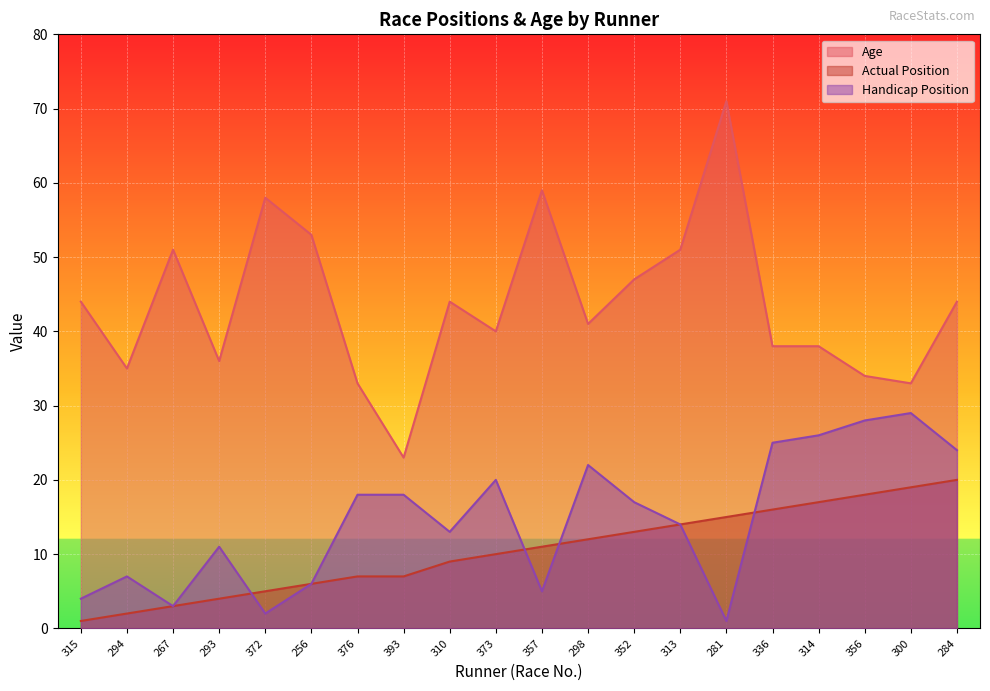

What value does the Handicap Position series have at 356?

28